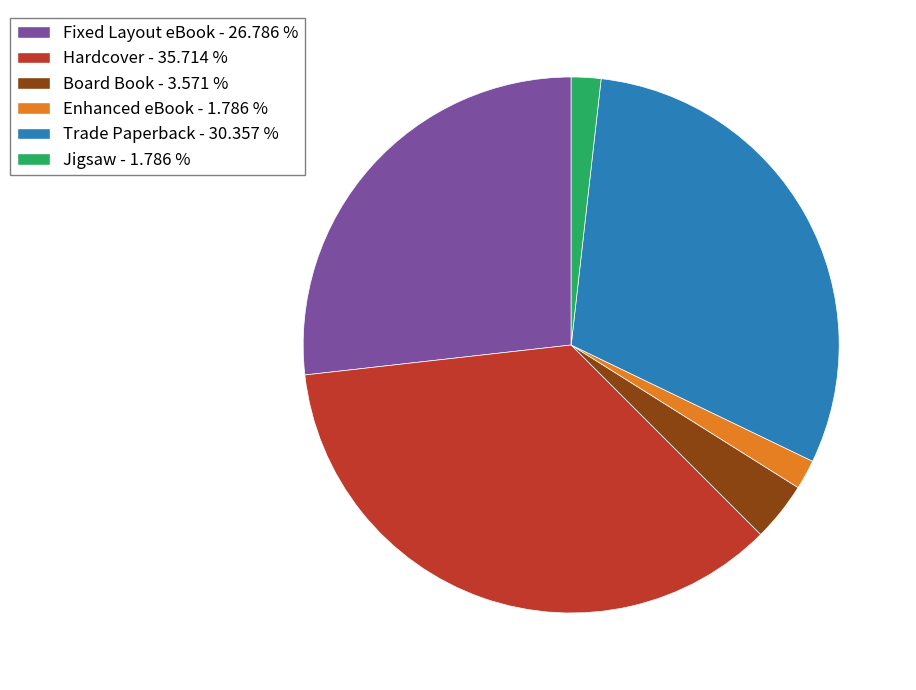

Is there any slice that represents more than half of the pie?

No